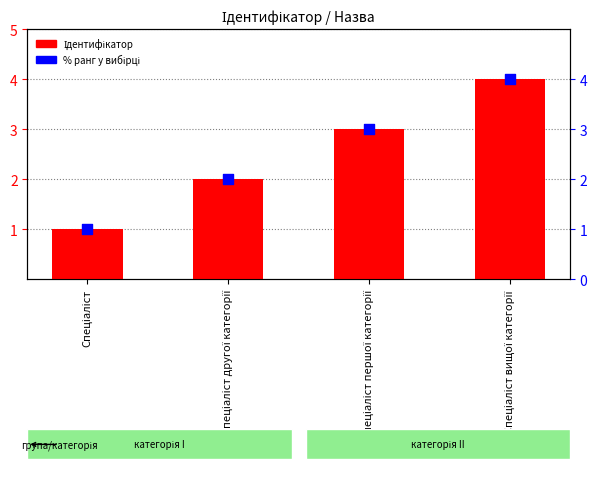

What are all the series names shown in the legend?

Ідентифікатор, % ранг у вибірці